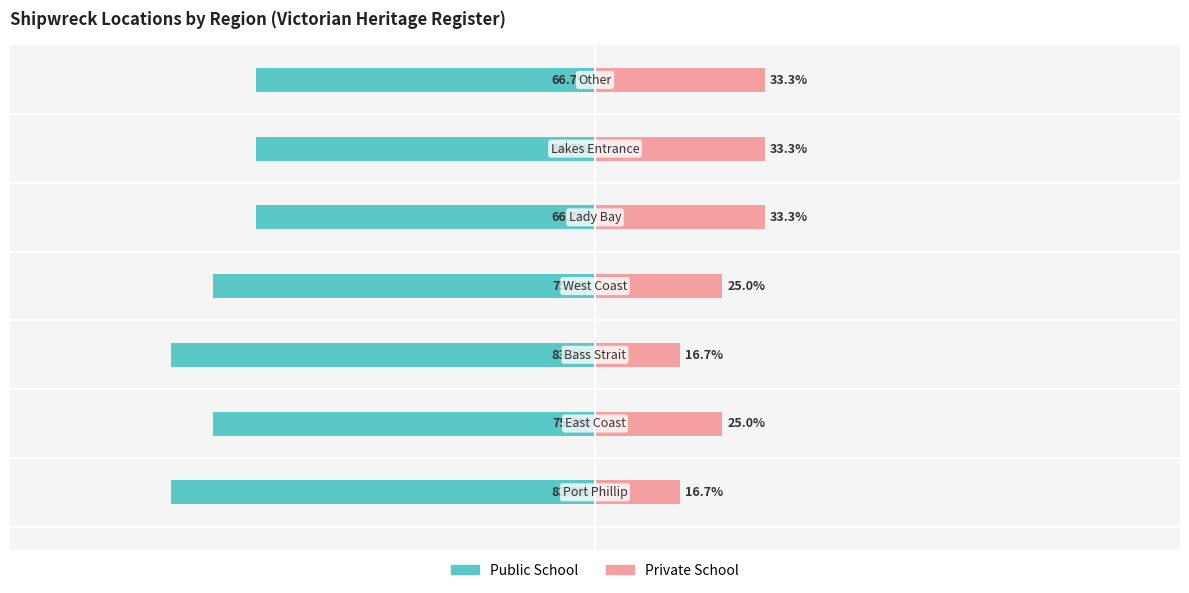

Reading left to right, what are all the values shown in this chart?

Public School: -83.3	-75.0	-83.3	-75.0	-66.7	-66.7	-66.7
Private School: 16.7	25.0	16.7	25.0	33.3	33.3	33.3